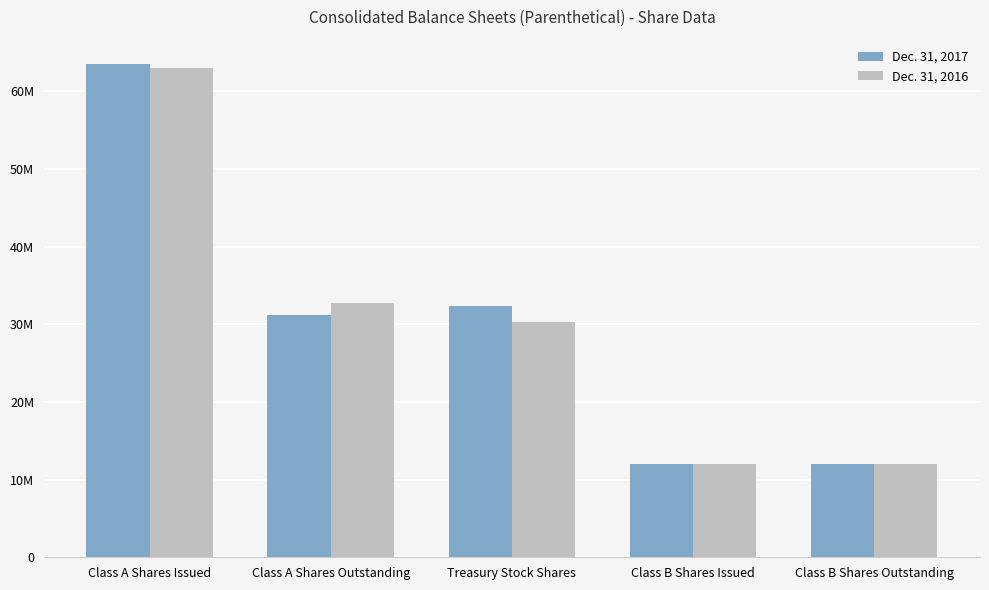

Is it true that Dec. 31, 2017 equals 56085655 at Treasury Stock Shares?

False